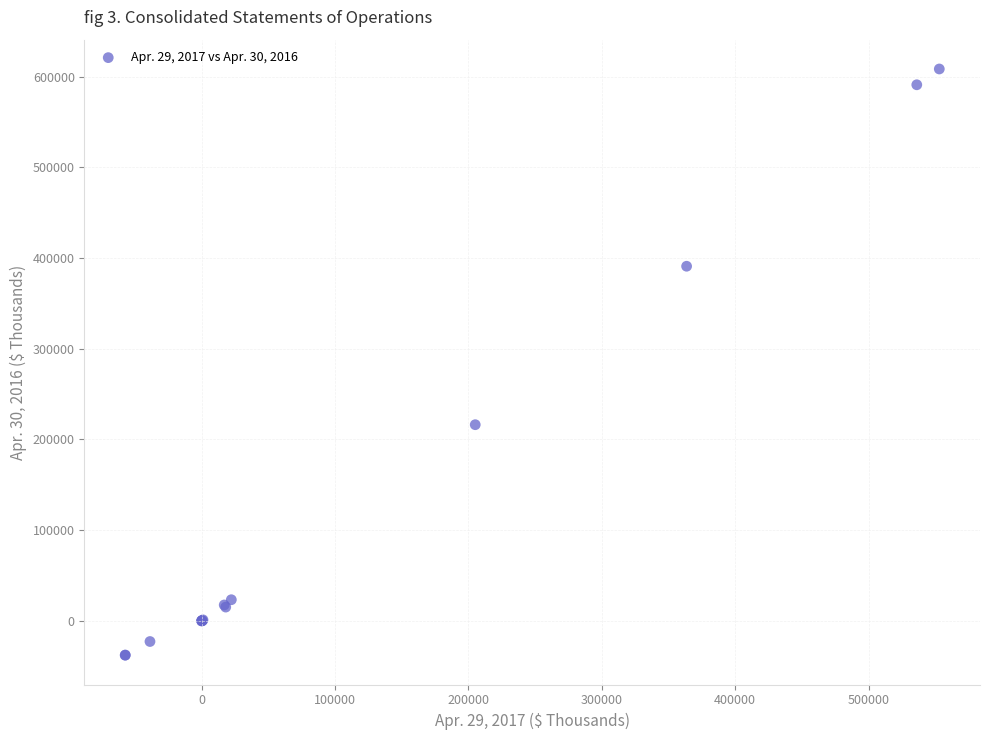

What Y value in the scatter plot is closest to 285230?

216185.0